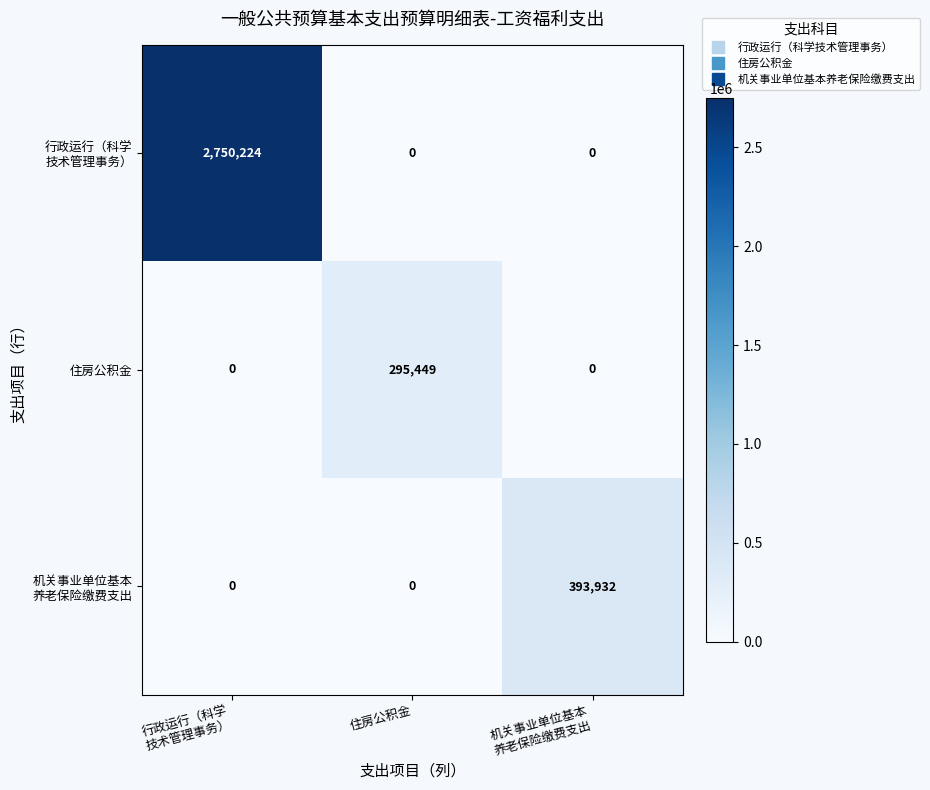

What is the total value across all series at 住房公积金?

295449